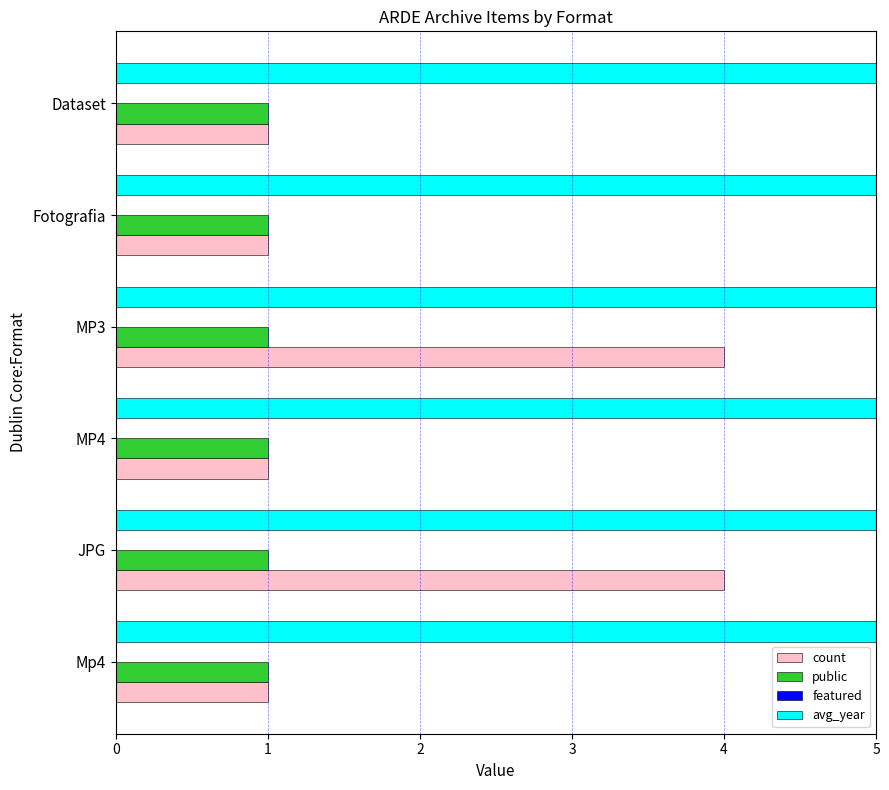

What are all the series names shown in the legend?

count, public, featured, avg_year